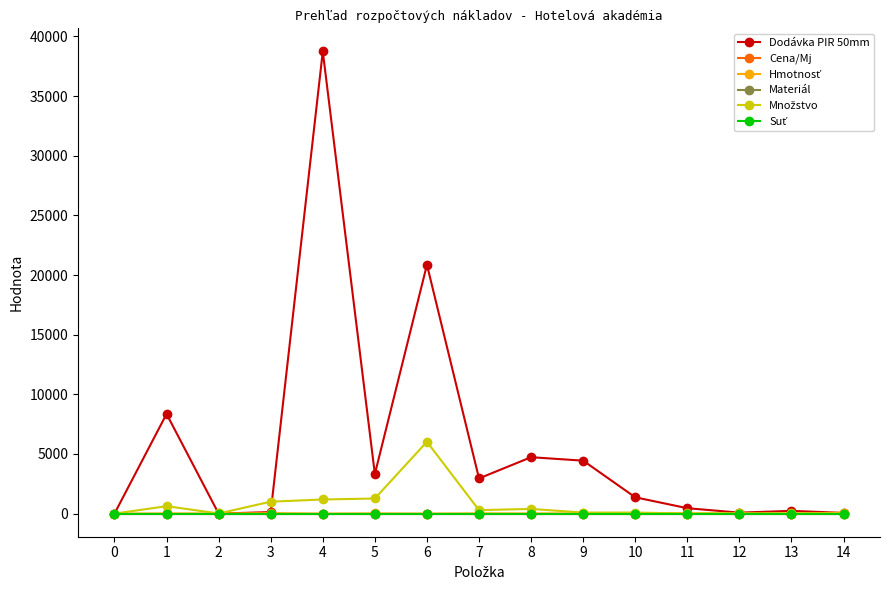

What is the sum of the Hmotnosť values at 7 and 10?

21.3